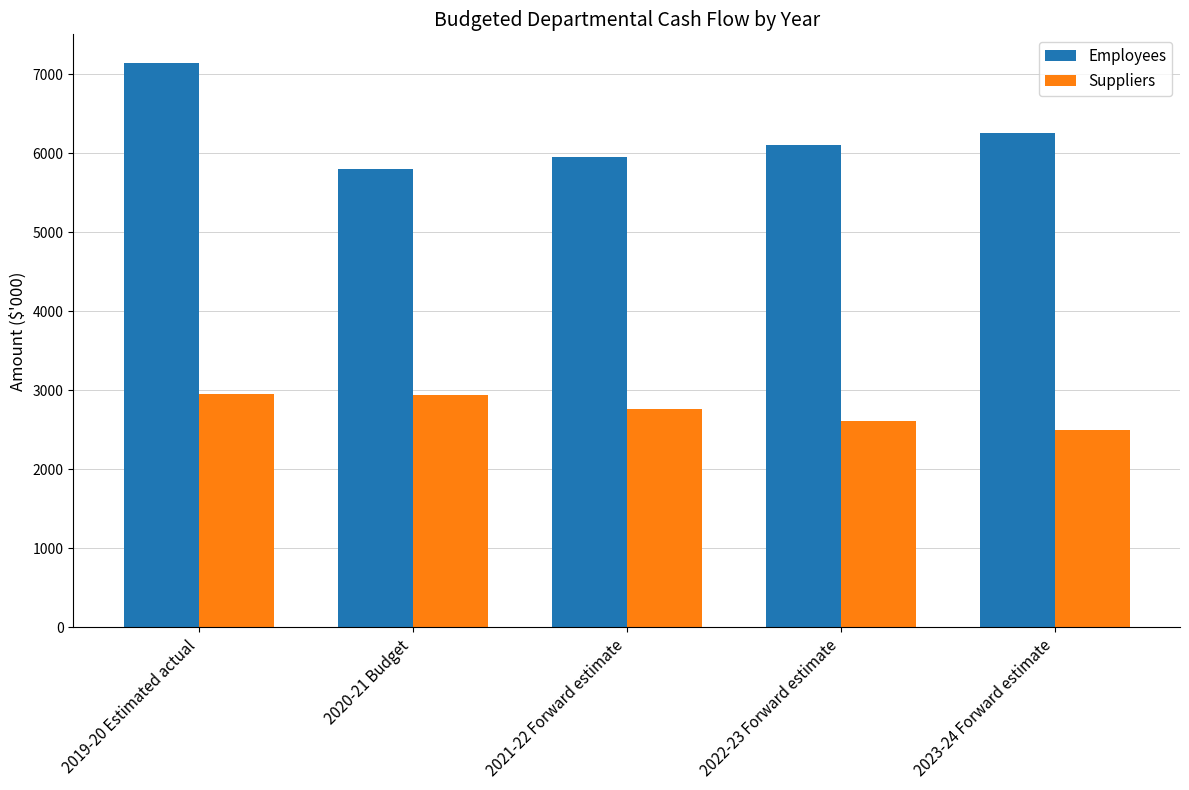

What is the total value across all series at 2020-21 Budget?

8746